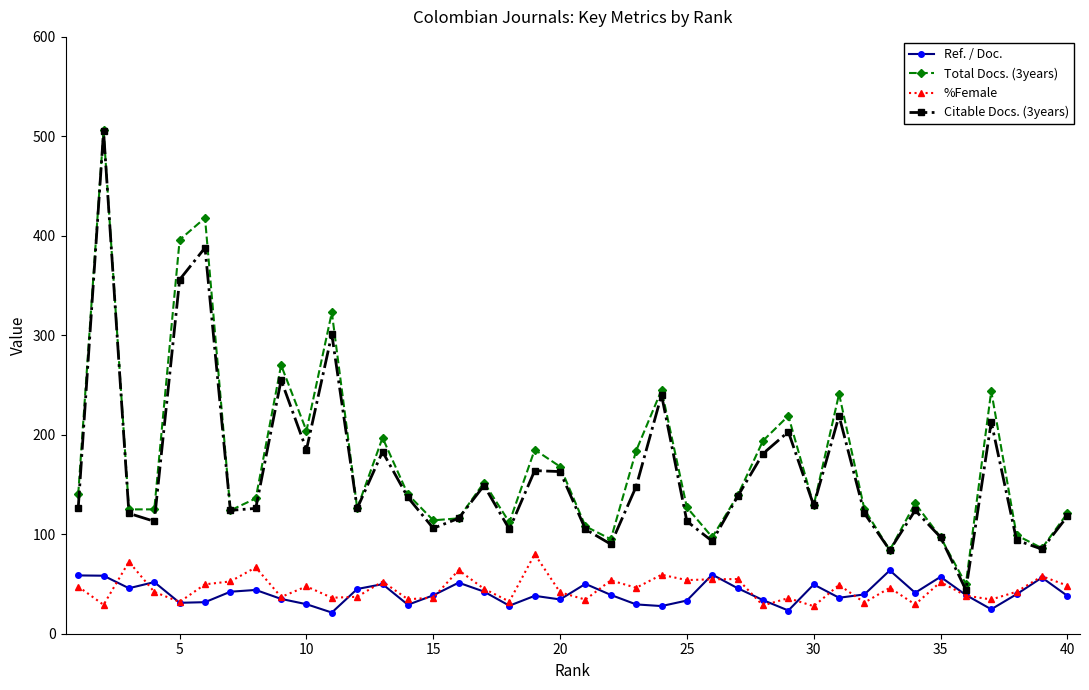

What is the minimum value for Citable Docs. (3years)?

44.0